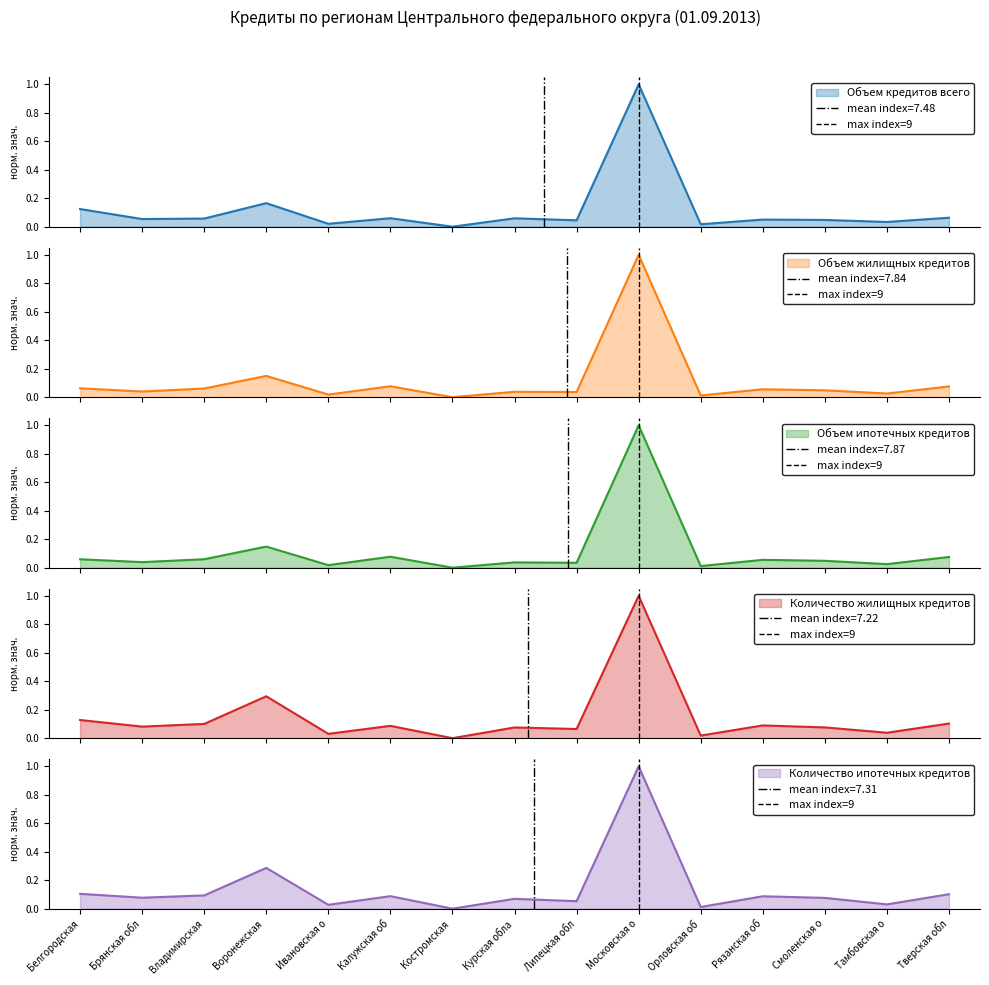

At which label does Количество ипотечных кредитов reach its peak?

Московская о